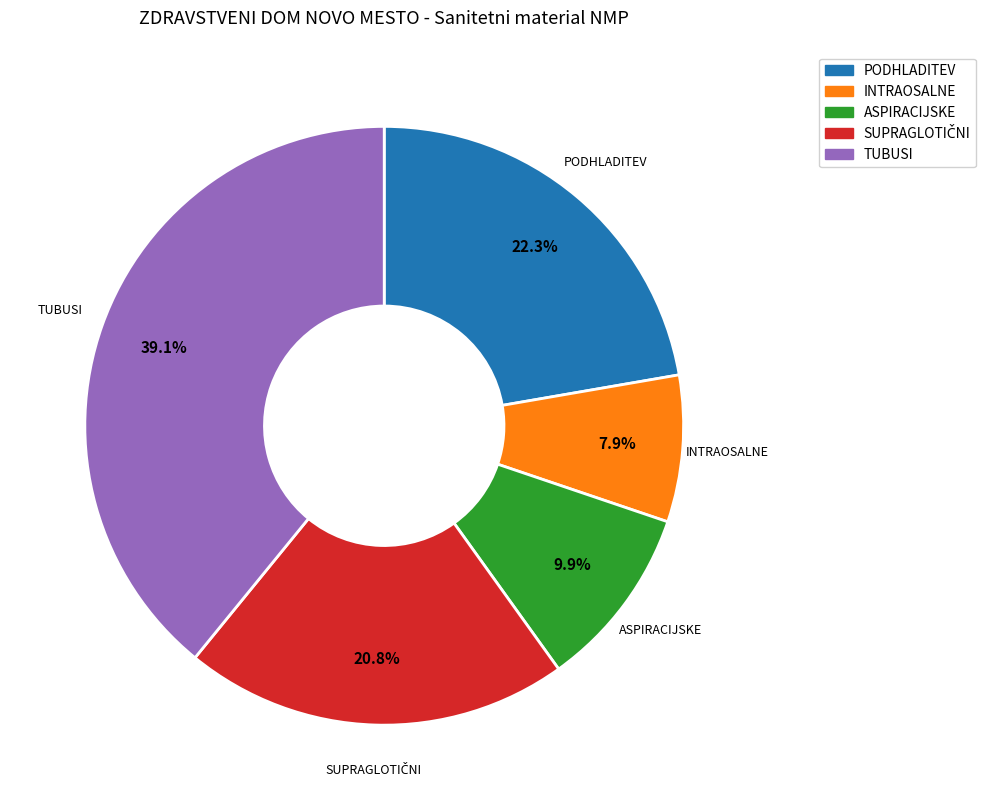

Does any single category account for the majority?

No